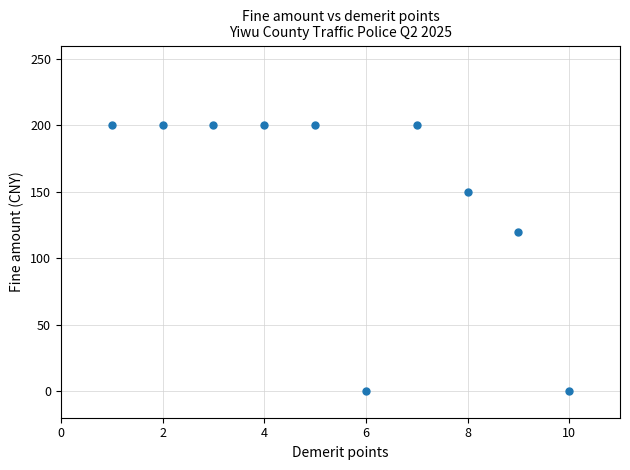

What is the range of Y values (max minus min)?

200